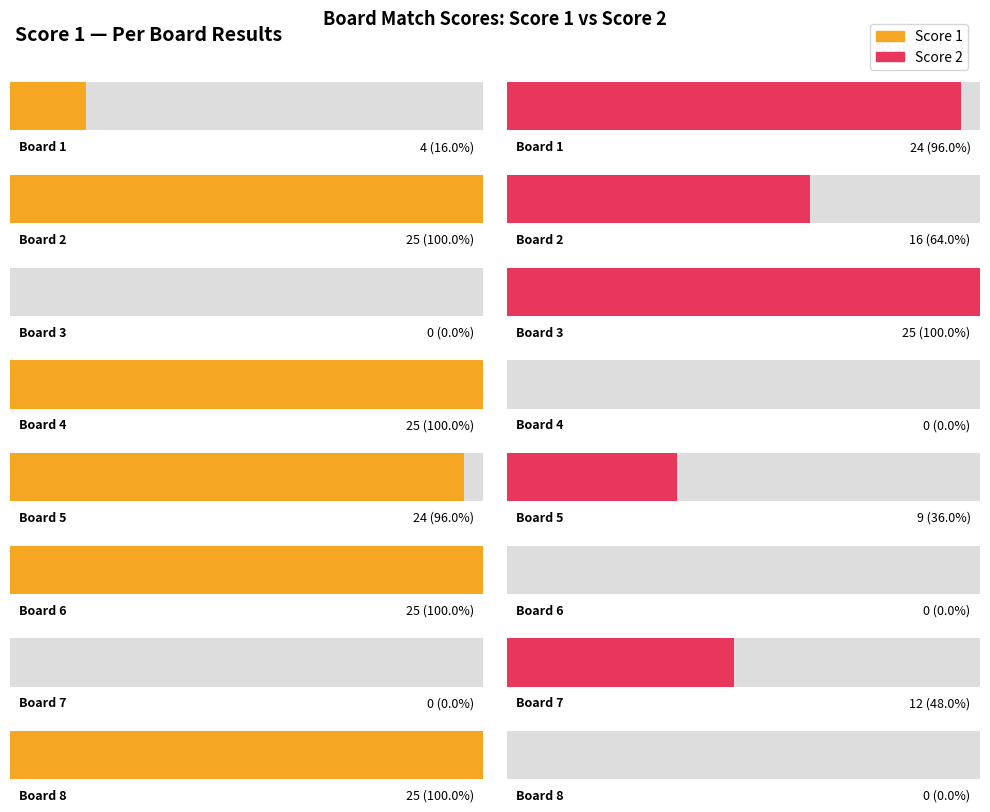

Are the bars grouped side by side (vs. stacked)?

Yes